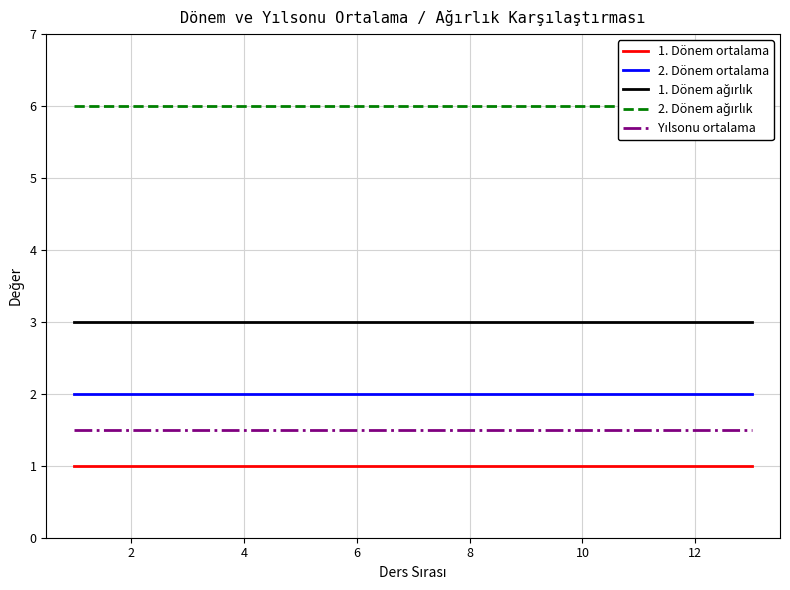

True or false: 1. Dönem ortalama and 2. Dönem ortalama intersect in this chart.

False